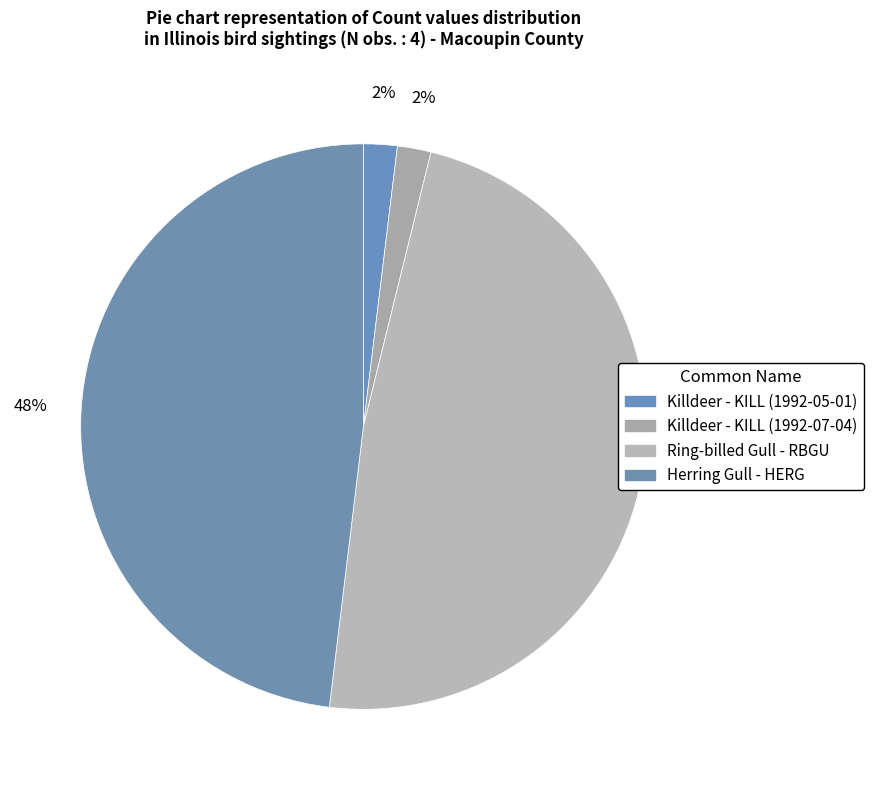

What percentage is the Killdeer - KILL (1992-05-01) slice, to the nearest percent?

2%